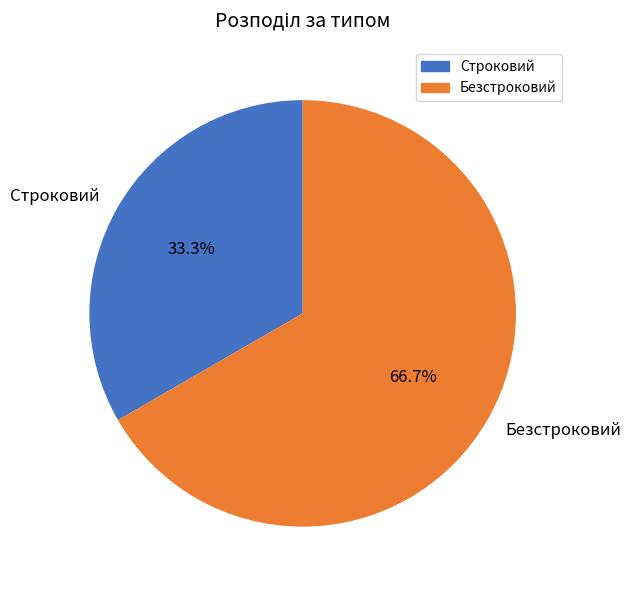

Between Строковий and Безстроковий, which is larger?

Безстроковий